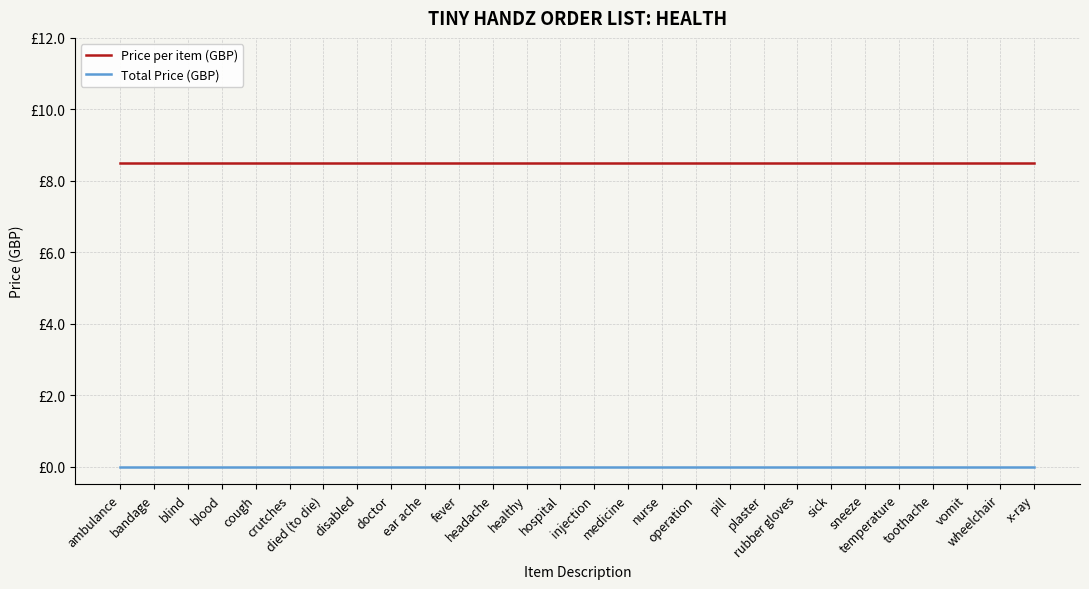

Is this an area chart (filled region under the line)?

No